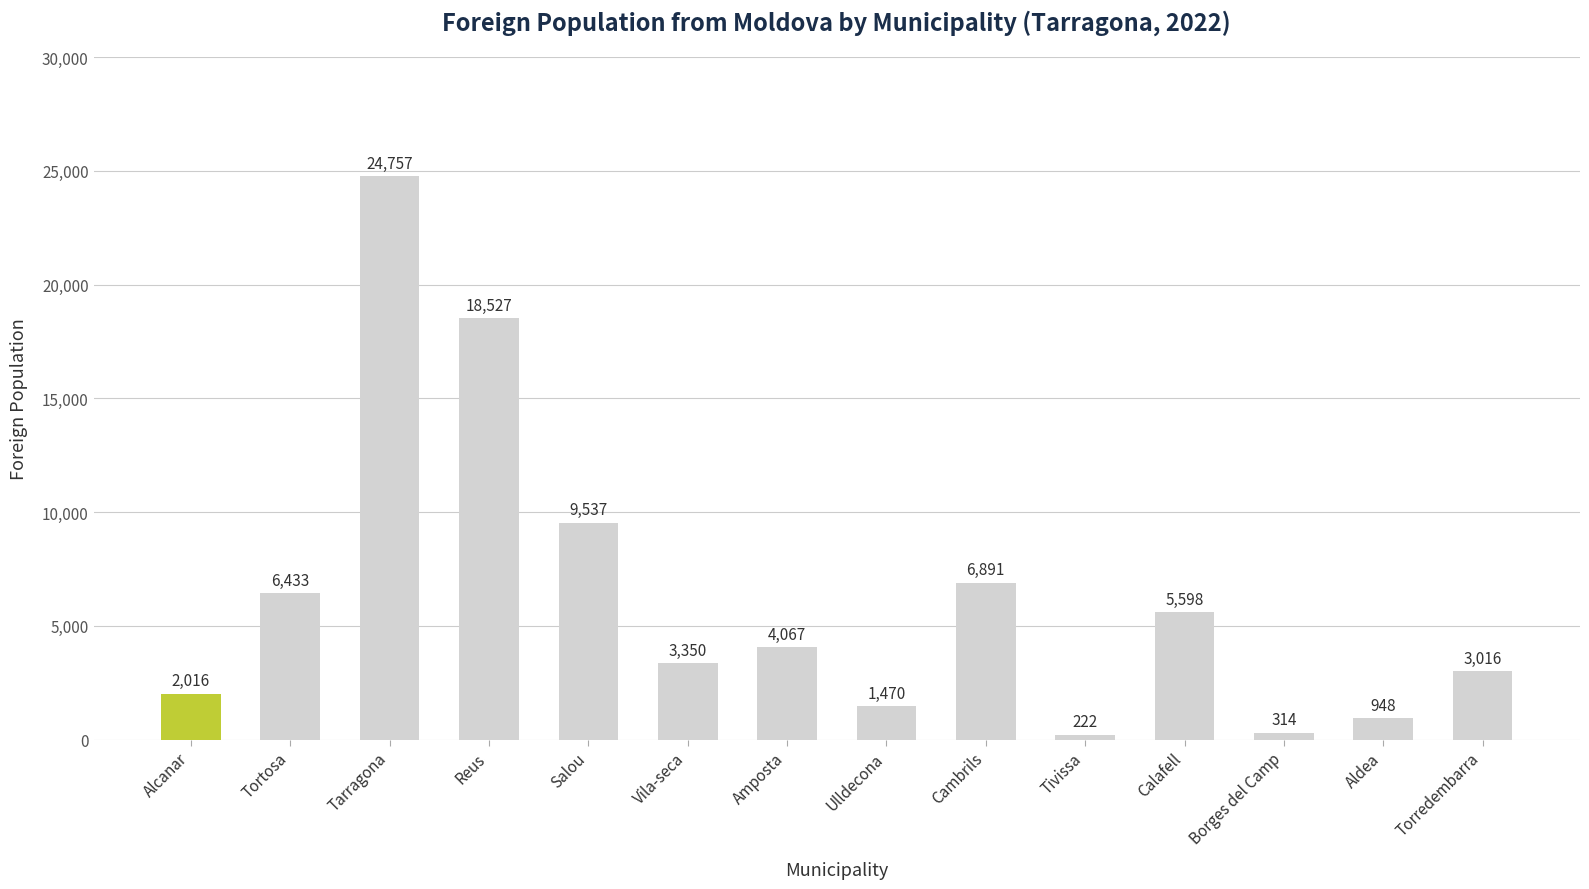

What is the label of the 11th bar from the left?

Calafell